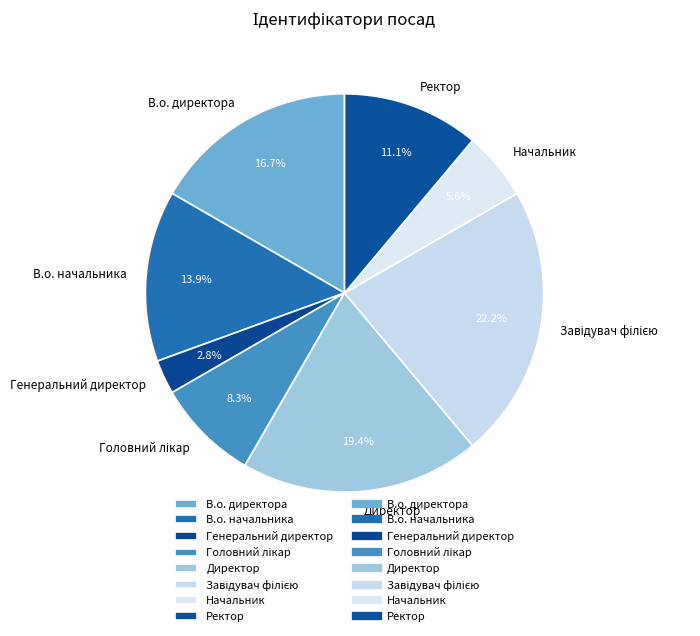

Is Начальник the majority of the pie?

No